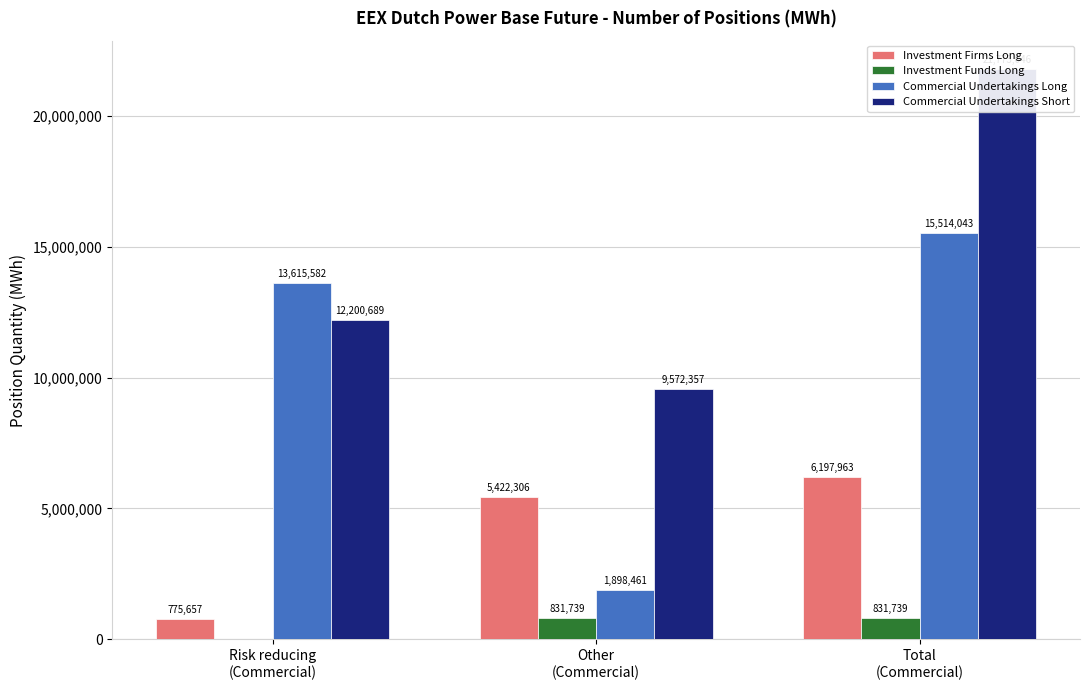

Which series has the largest range (max minus min)?

Commercial Undertakings Long